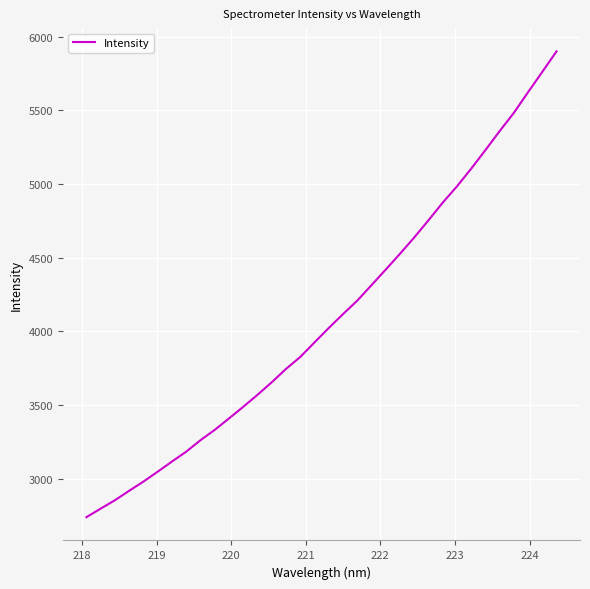

Does the chart have visible grid lines?

Yes